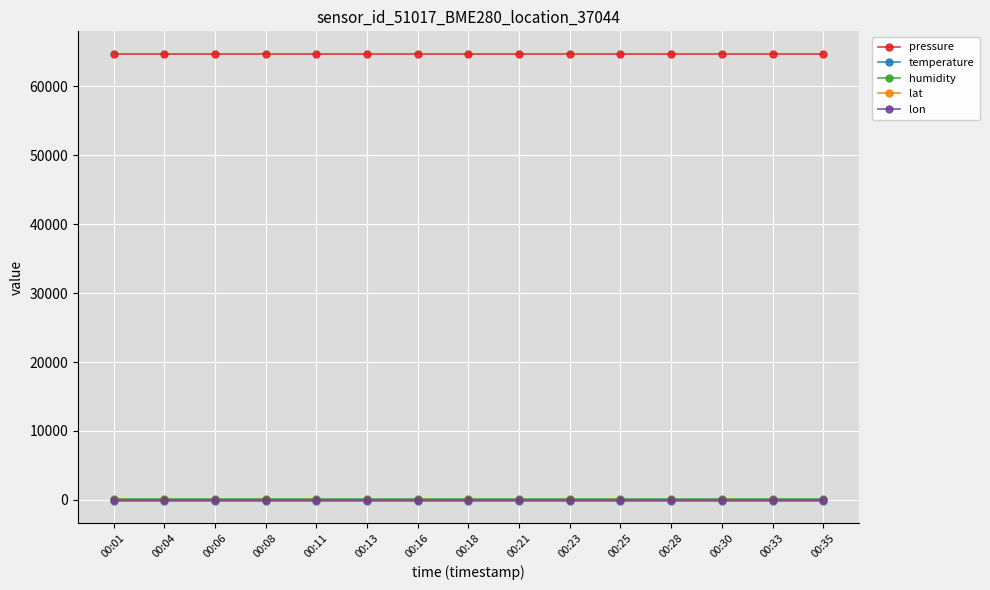

Reading right to left, extract all data points from this chart.

pressure: 00:35=64746.3	00:33=64746.3	00:30=64746.3	00:28=64746.3	00:25=64746.3	00:23=64746.3	00:21=64746.3	00:18=64746.3	00:16=64746.3	00:13=64746.3	00:11=64746.3	00:08=64746.3	00:06=64746.3	00:04=64746.3	00:01=64746.3
temperature: 00:35=-147.0	00:33=-147.0	00:30=-147.0	00:28=-147.0	00:25=-147.0	00:23=-147.0	00:21=-147.0	00:18=-147.0	00:16=-147.0	00:13=-147.0	00:11=-147.0	00:08=-147.0	00:06=-147.0	00:04=-147.0	00:01=-147.0
humidity: 00:35=100.0	00:33=100.0	00:30=100.0	00:28=100.0	00:25=100.0	00:23=100.0	00:21=100.0	00:18=100.0	00:16=100.0	00:13=100.0	00:11=100.0	00:08=100.0	00:06=100.0	00:04=100.0	00:01=100.0
lat: 00:35=58.0	00:33=58.0	00:30=58.0	00:28=58.0	00:25=58.0	00:23=58.0	00:21=58.0	00:18=58.0	00:16=58.0	00:13=58.0	00:11=58.0	00:08=58.0	00:06=58.0	00:04=58.0	00:01=58.0
lon: 00:35=56.1	00:33=56.1	00:30=56.1	00:28=56.1	00:25=56.1	00:23=56.1	00:21=56.1	00:18=56.1	00:16=56.1	00:13=56.1	00:11=56.1	00:08=56.1	00:06=56.1	00:04=56.1	00:01=56.1